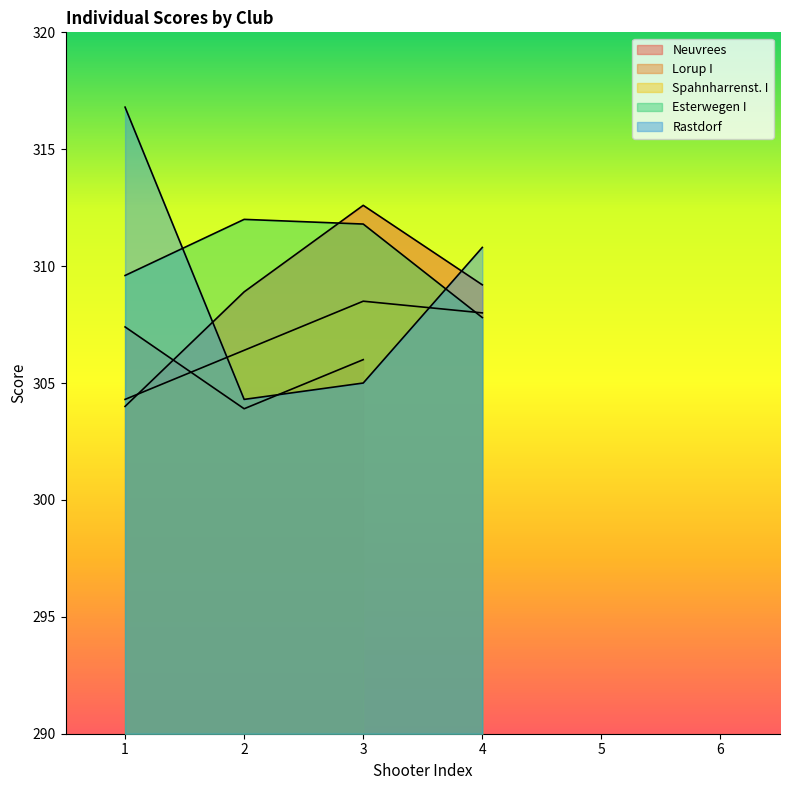

Where does the Lorup I series first go above 303?

1